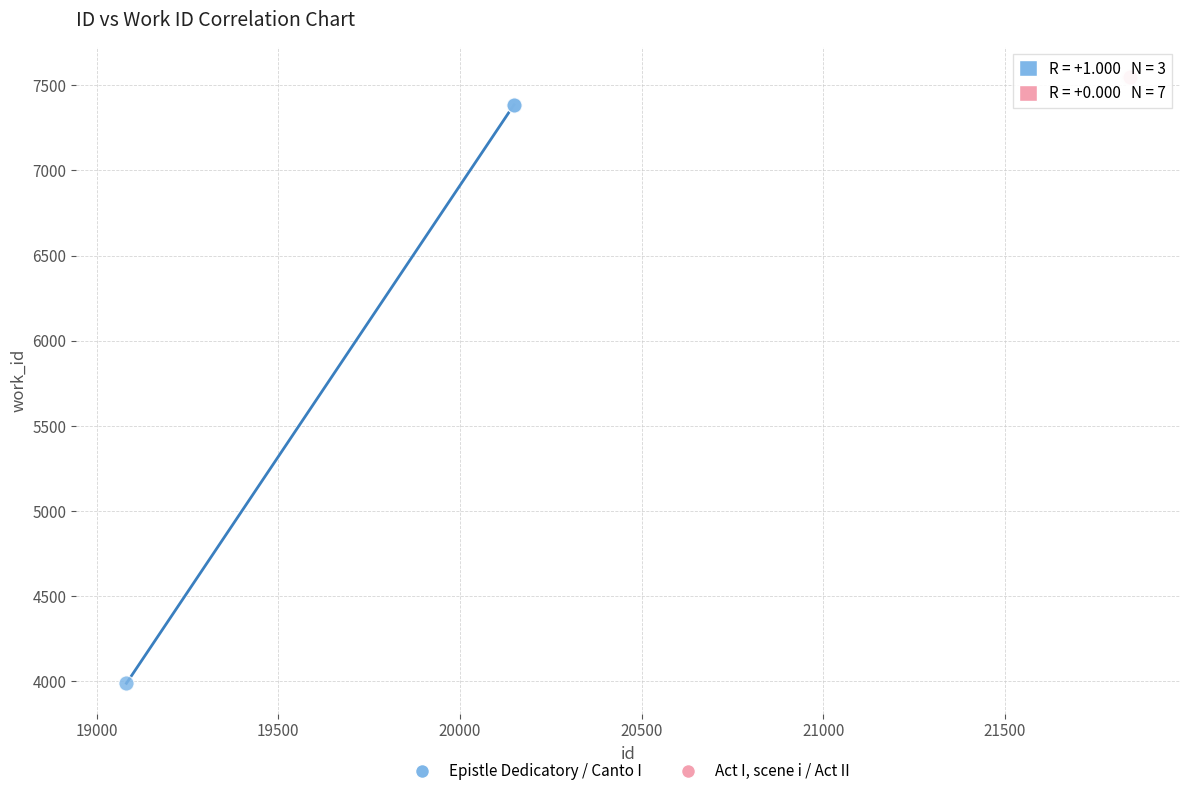

Which series reaches the maximum Y coordinate?

Act I, scene i / Act II